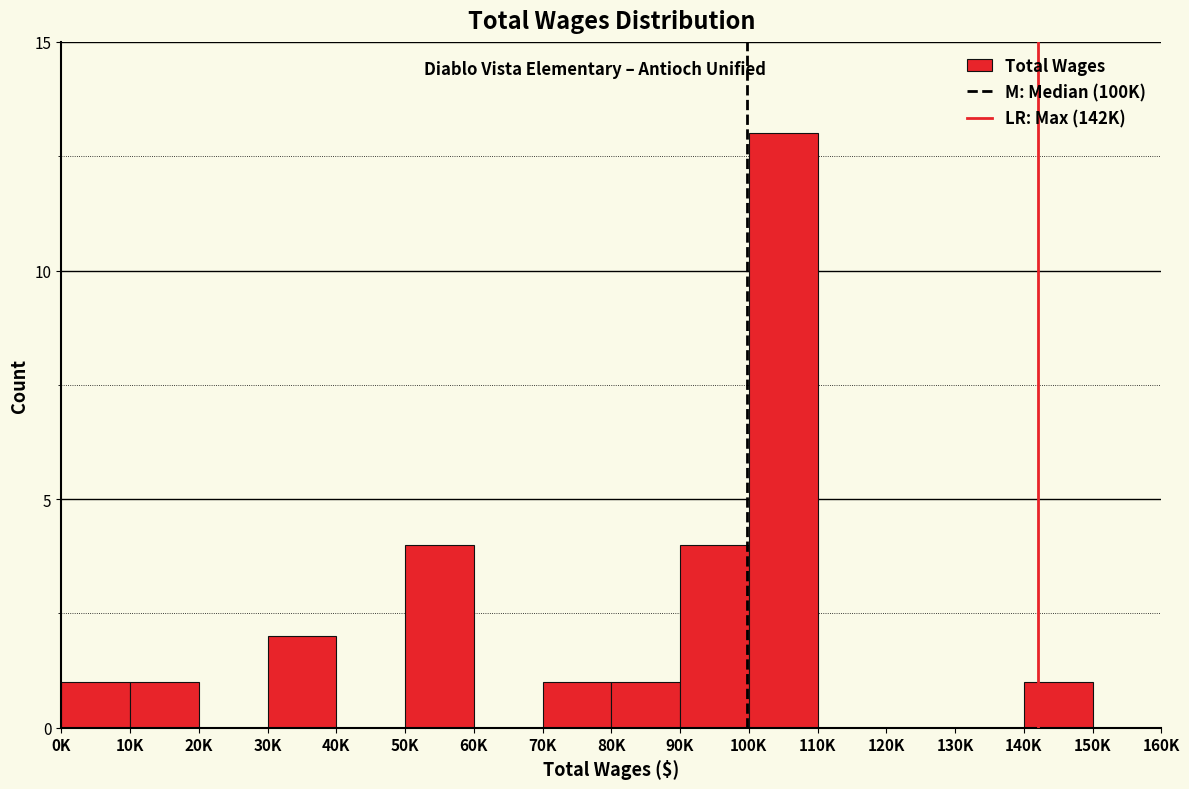

Reading left to right, list all the values displayed in this chart.

0K=1	10K=1	20K=0	30K=2	40K=0	50K=4	60K=0	70K=1	80K=1	90K=4	100K=13	110K=0	120K=0	130K=0	140K=1	150K=0